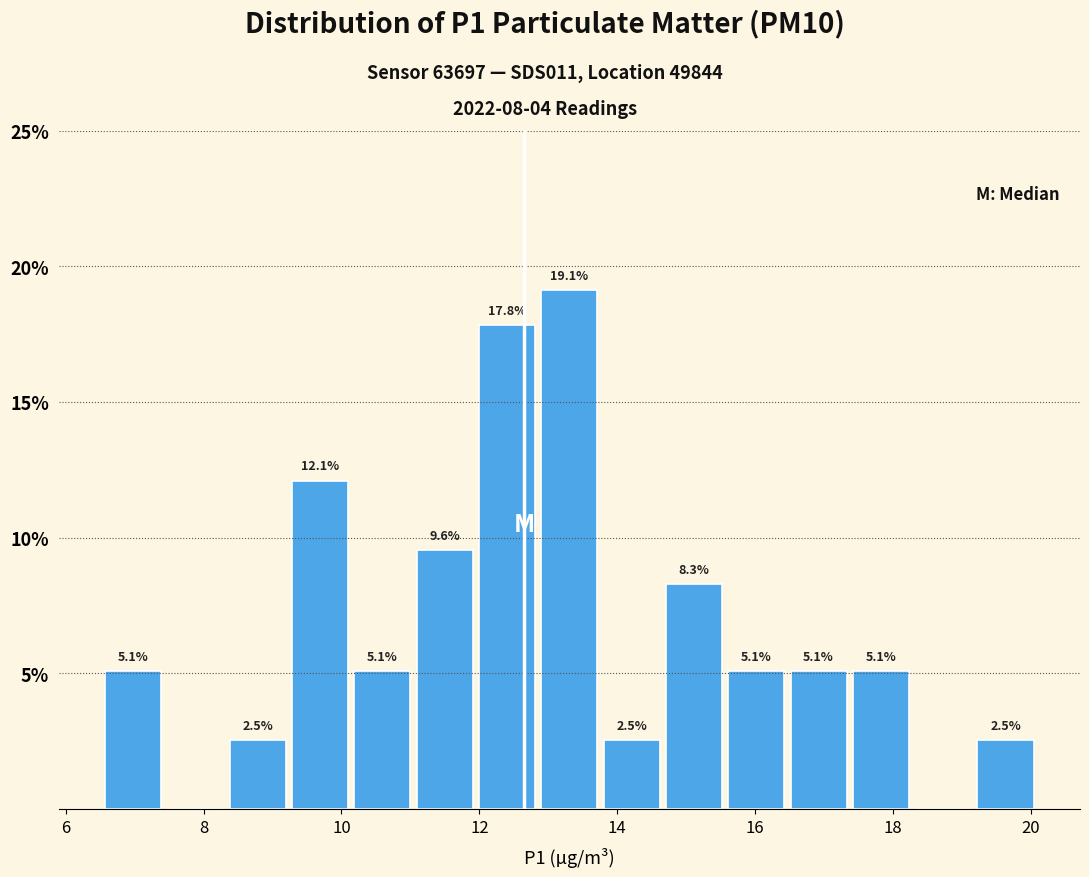

Which range on the x-axis has the tallest bar?

12.8 to 13.8